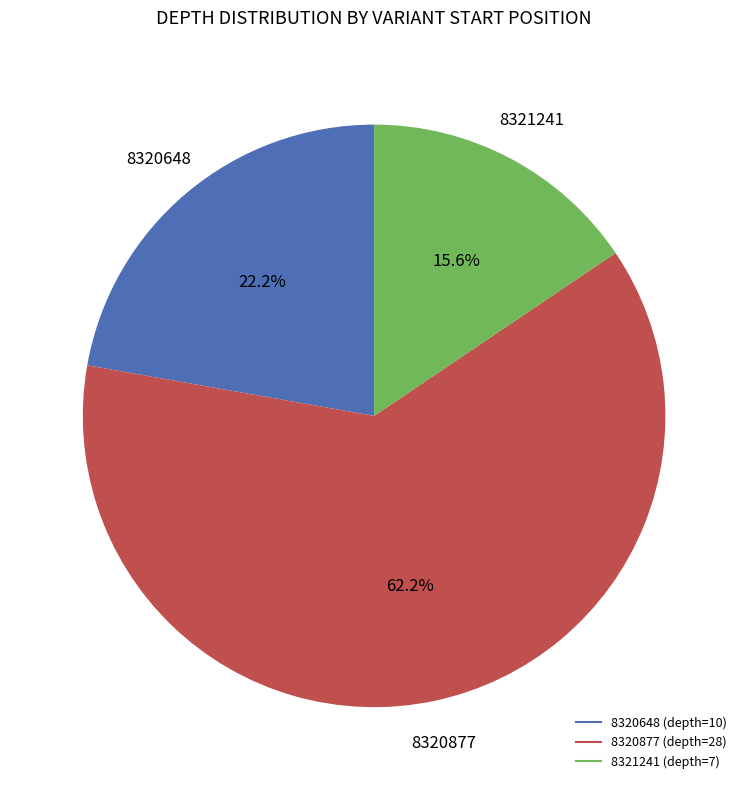

To the nearest percent, what is the average slice percentage?

33%